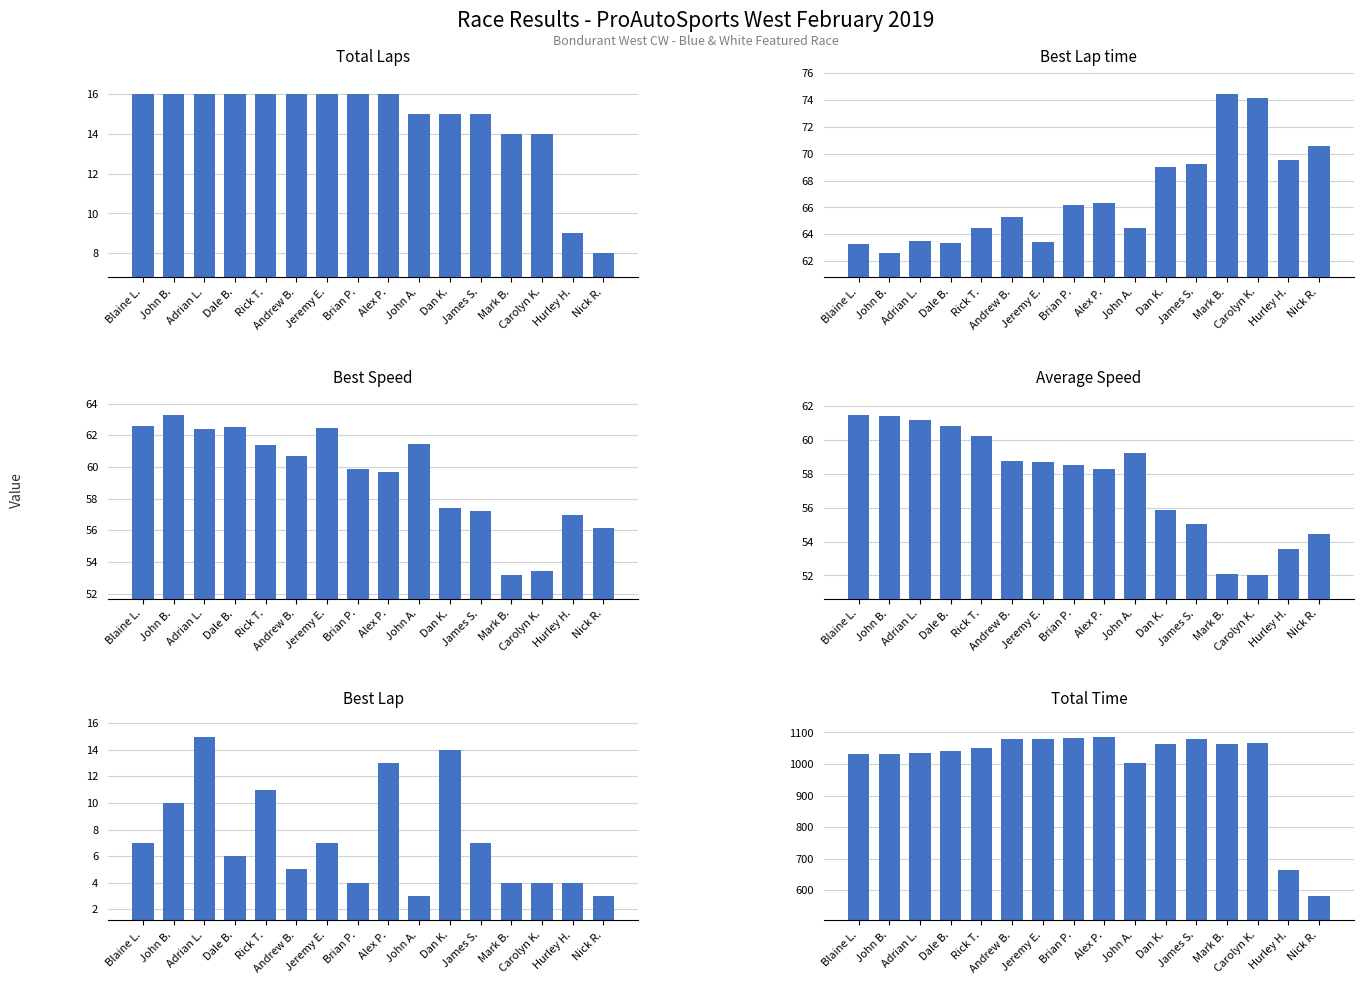

Which series changed the most between Blaine L. and John B.?

Best Lap